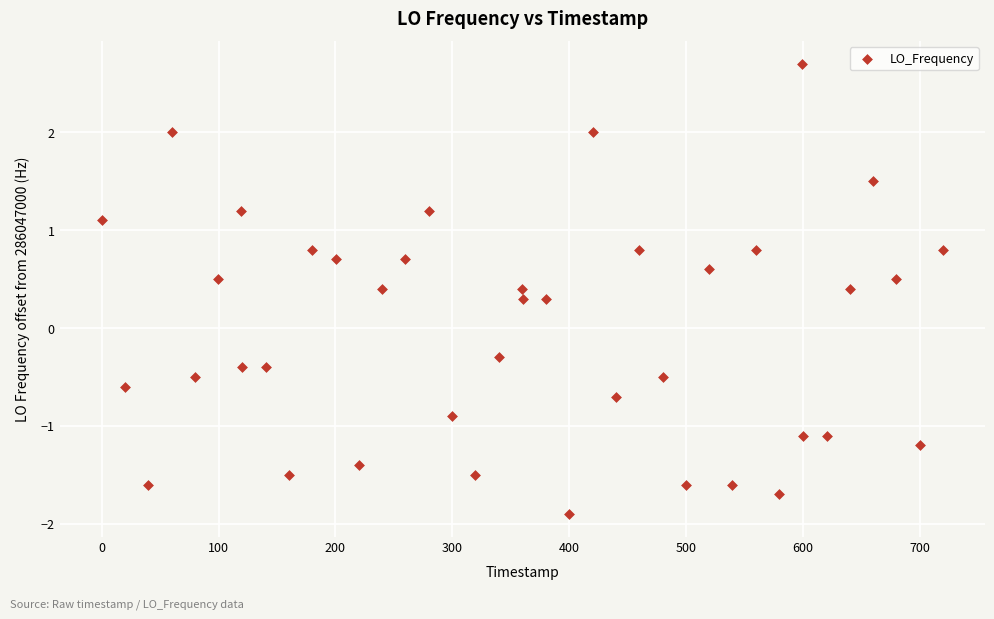

What is the range of Y values (max minus min)?

4.6